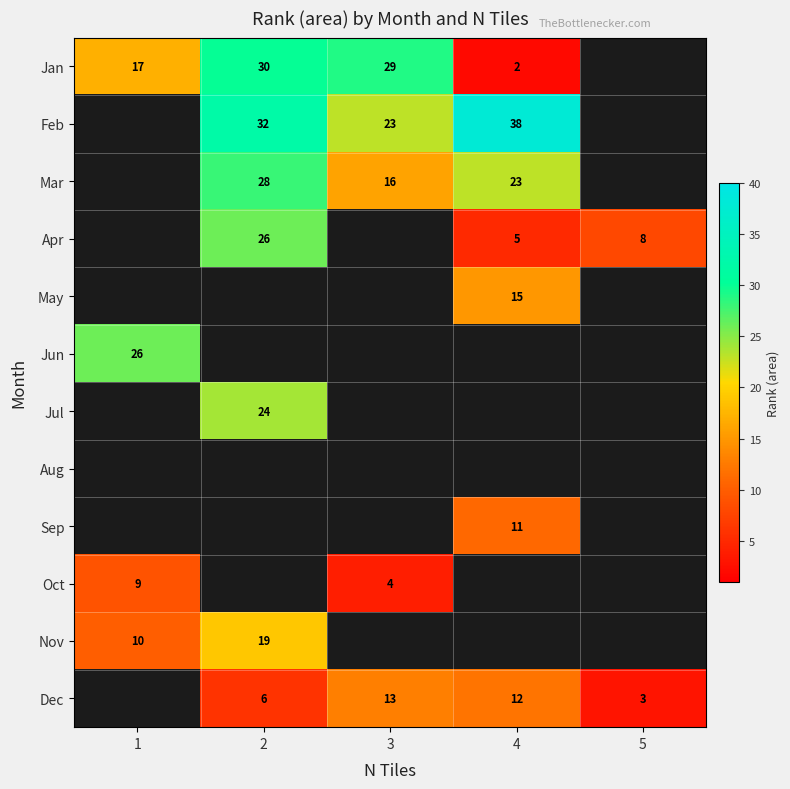

The value of Dec at 5 is 2. True or false?

False